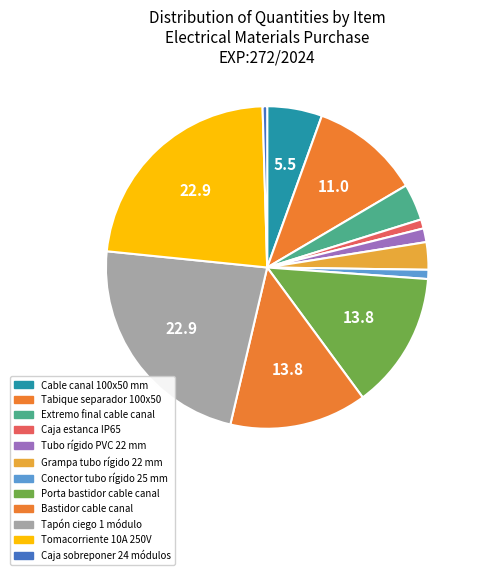

Rank the categories by value from highest to lowest.

Tapón ciego 1 módulo, Tomacorriente 10A 250V, Porta bastidor cable canal, Bastidor cable canal, Tabique separador 100x50, Cable canal 100x50 mm, Extremo final cable canal, Grampa tubo rígido 22 mm, Tubo rígido PVC 22 mm, Caja estanca IP65, Conector tubo rígido 25 mm, Caja sobreponer 24 módulos